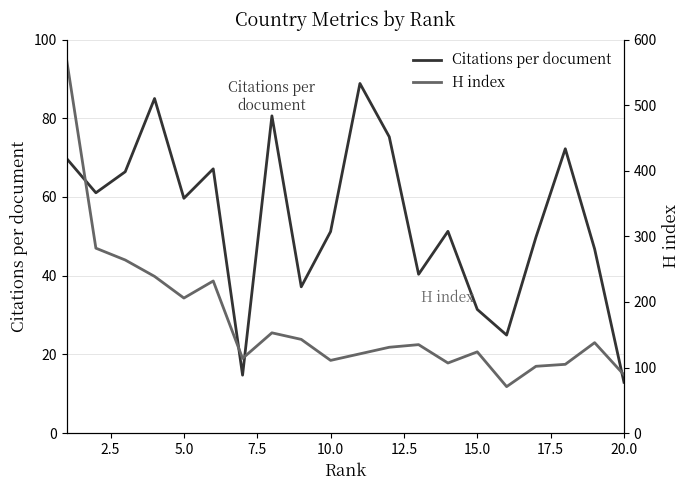

What is the minimum value for Citations per document?

12.9